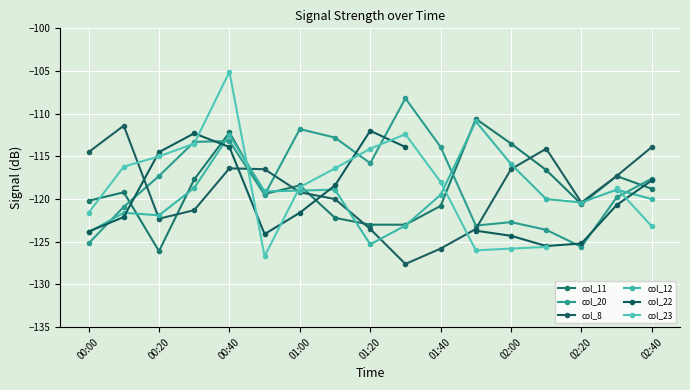

True or false: col_11 and col_8 cross at least once.

True